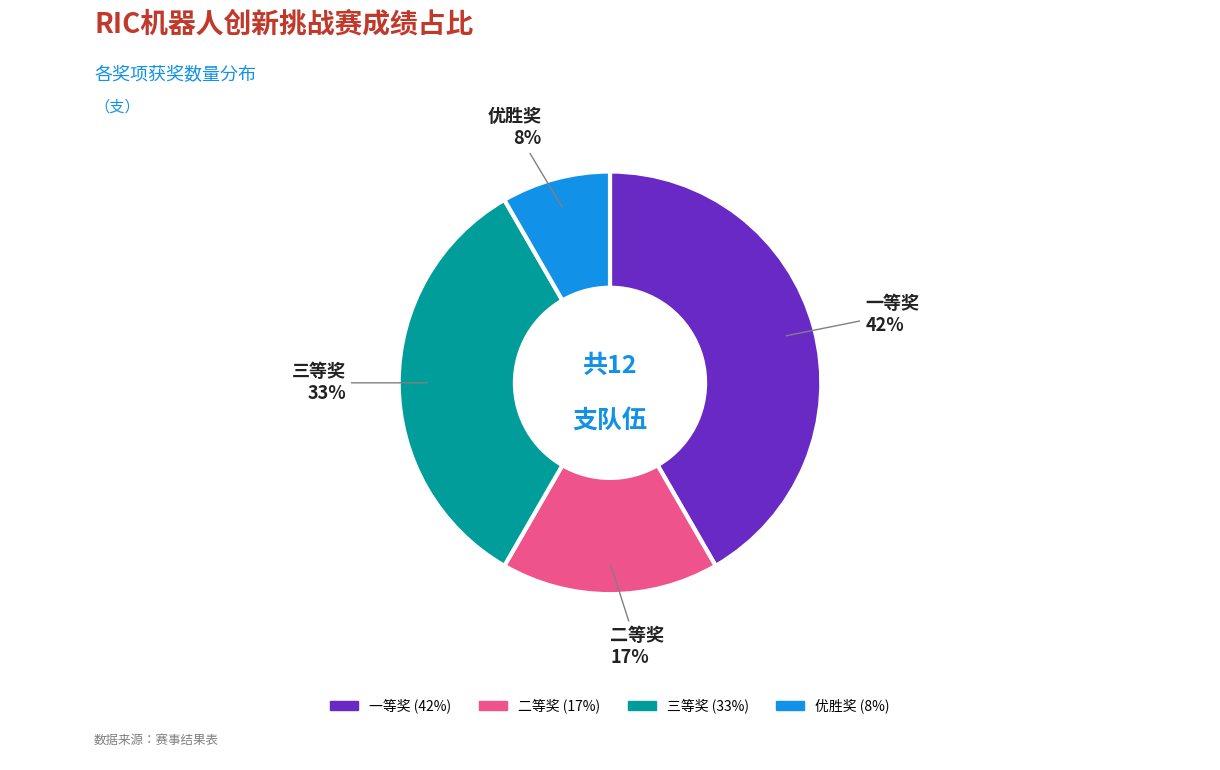

Do 一等奖 and 三等奖 together represent more than half of the pie?

Yes